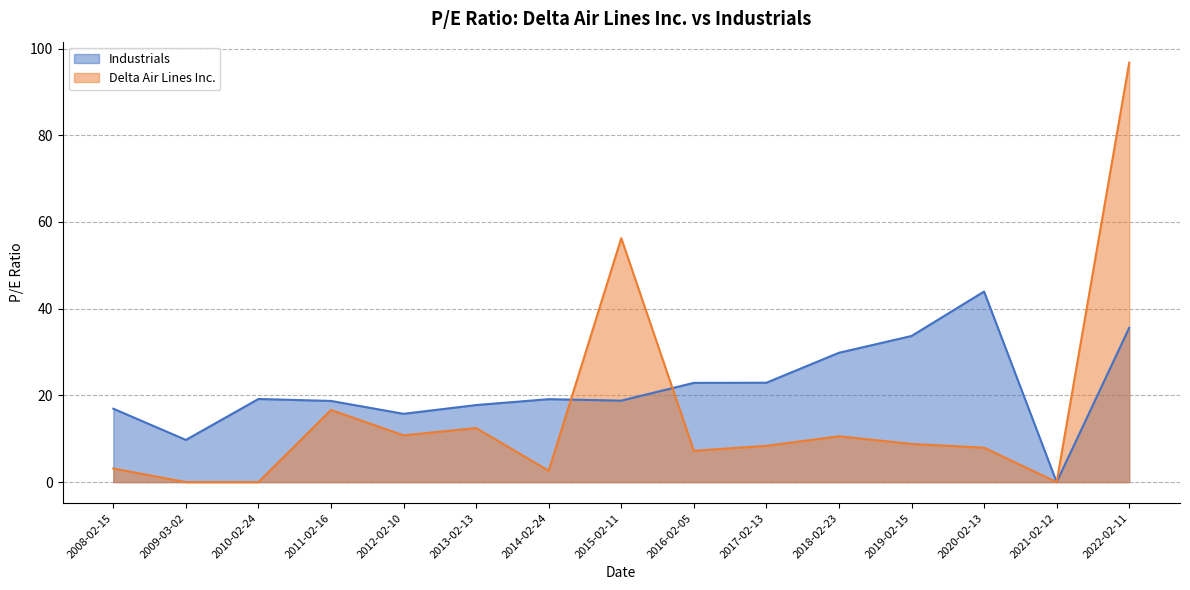

How many categories are shown in the chart?

15